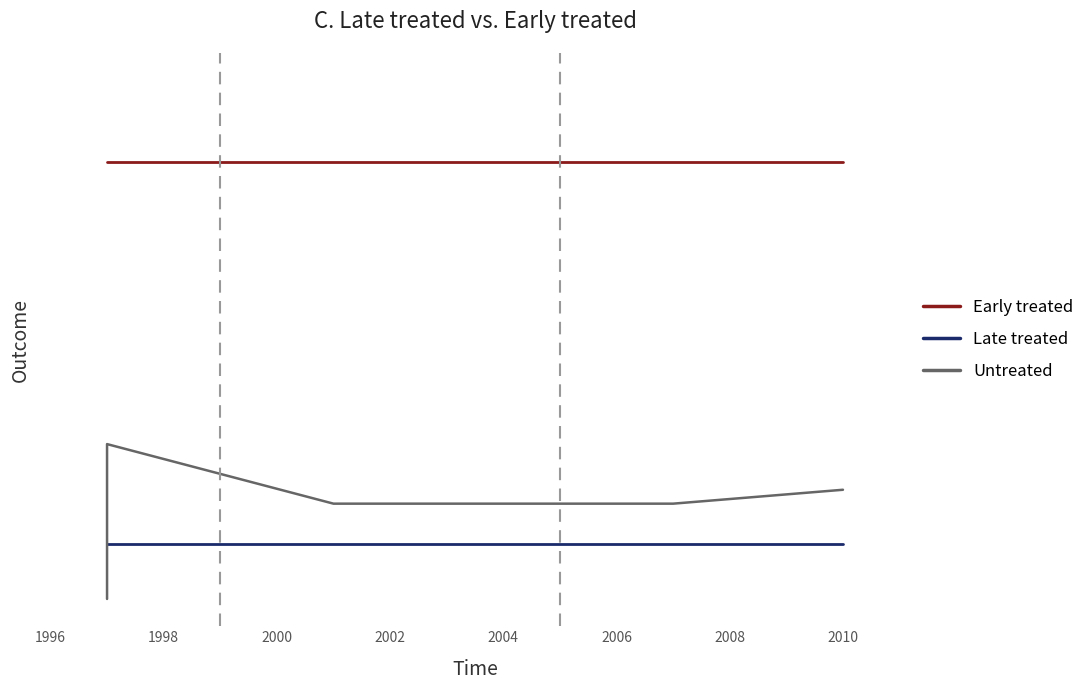

What is the maximum value shown in the chart?

8.0